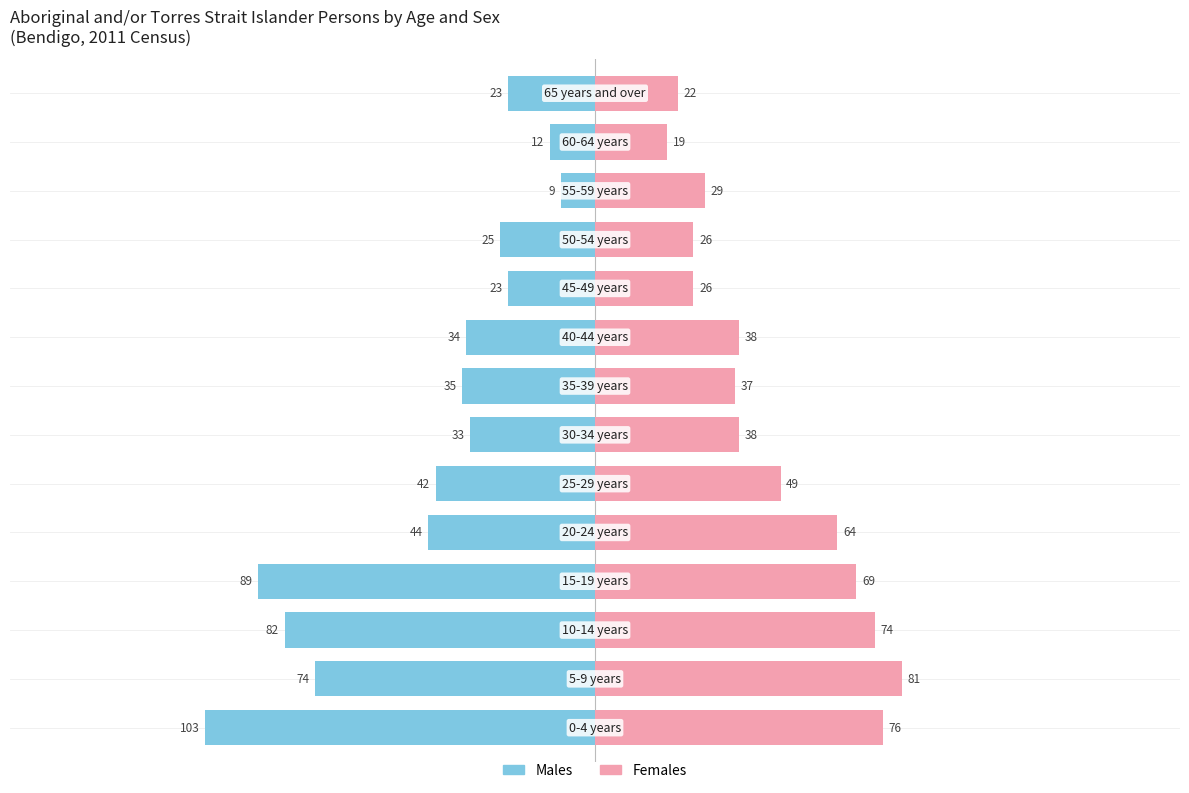

The value of Females at 11 is 29. True or false?

True